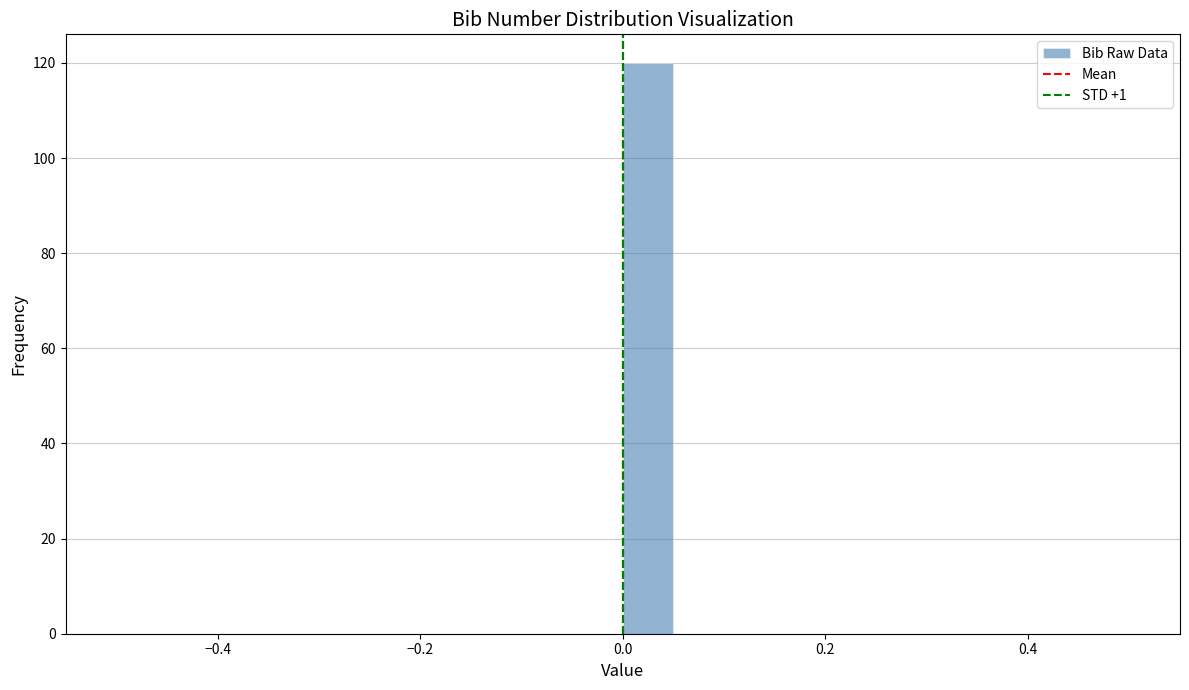

Around what value on the x-axis is the tallest bar? Give the approximate position of its centre, as read against the axis.

0.02